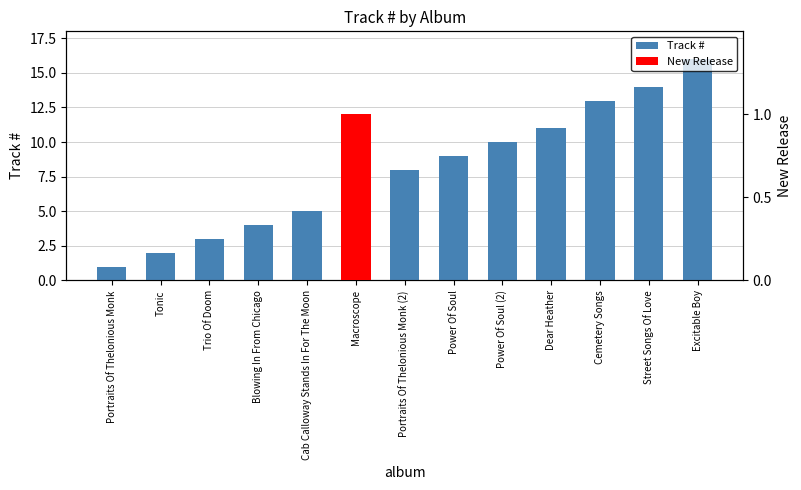

Which series changed the most between Trio Of Doom and Cab Calloway Stands In For The Moon?

Track #